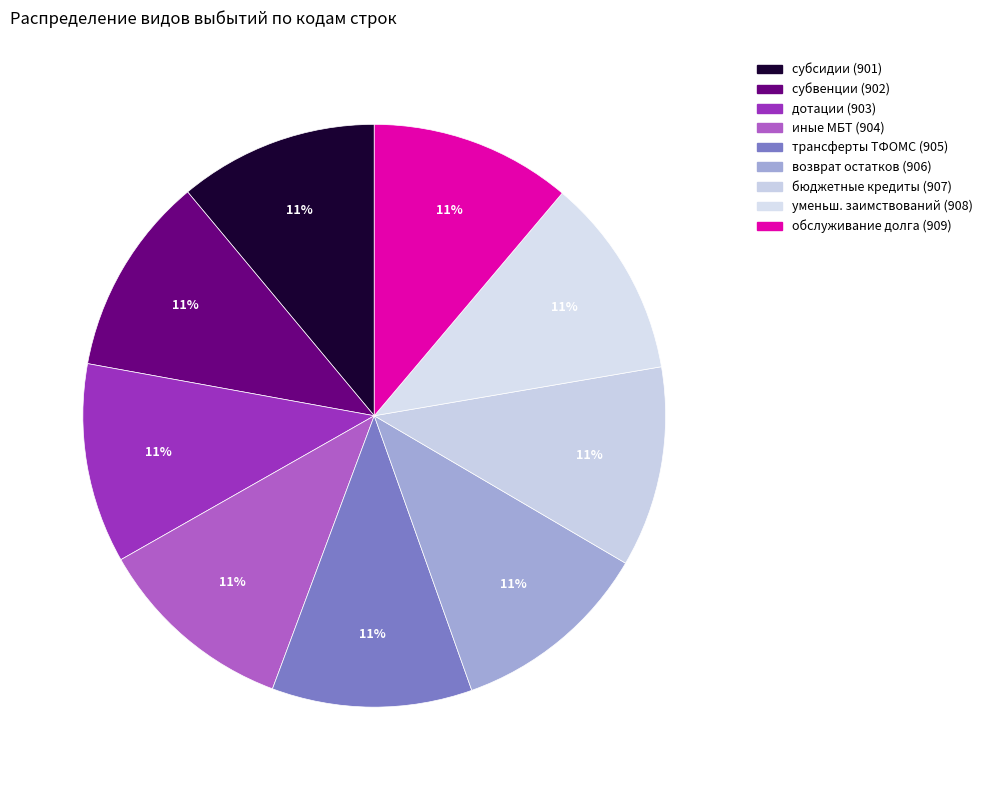

Which slice is the smallest?

субсидии